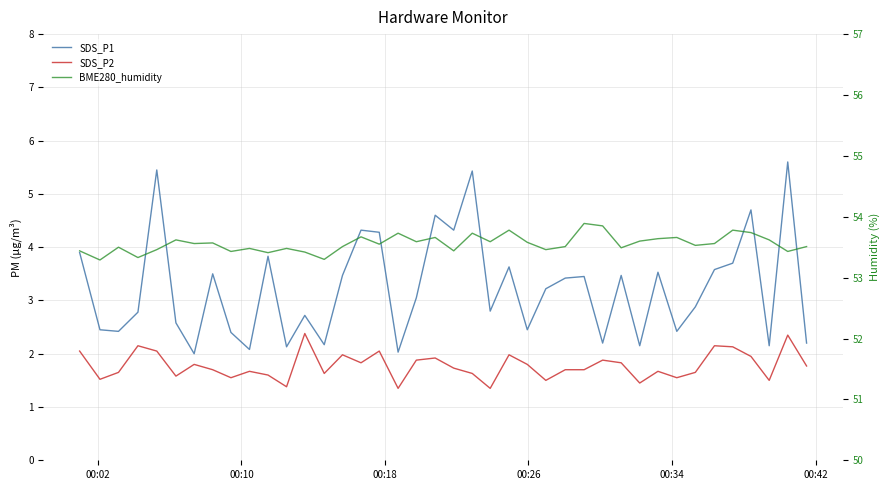

Rank the series by their maximum value, from highest to lowest.

BME280_humidity, SDS_P1, SDS_P2